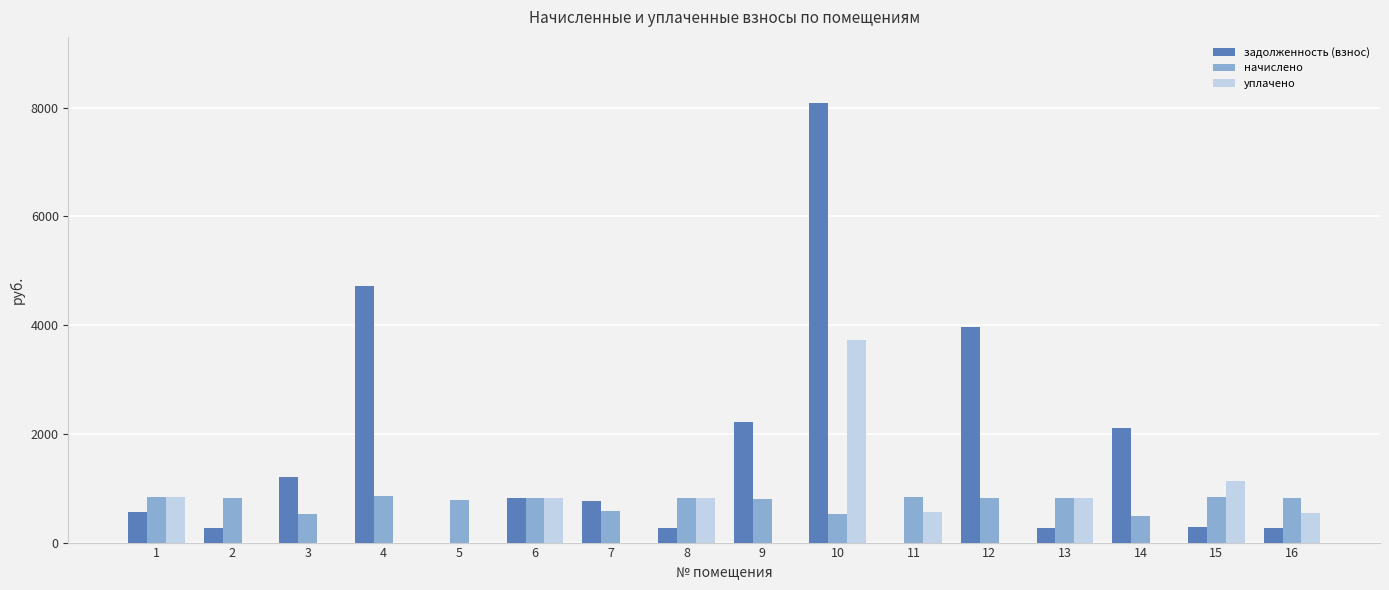

At which label is задолженность (взнос) closest to 4044?

12